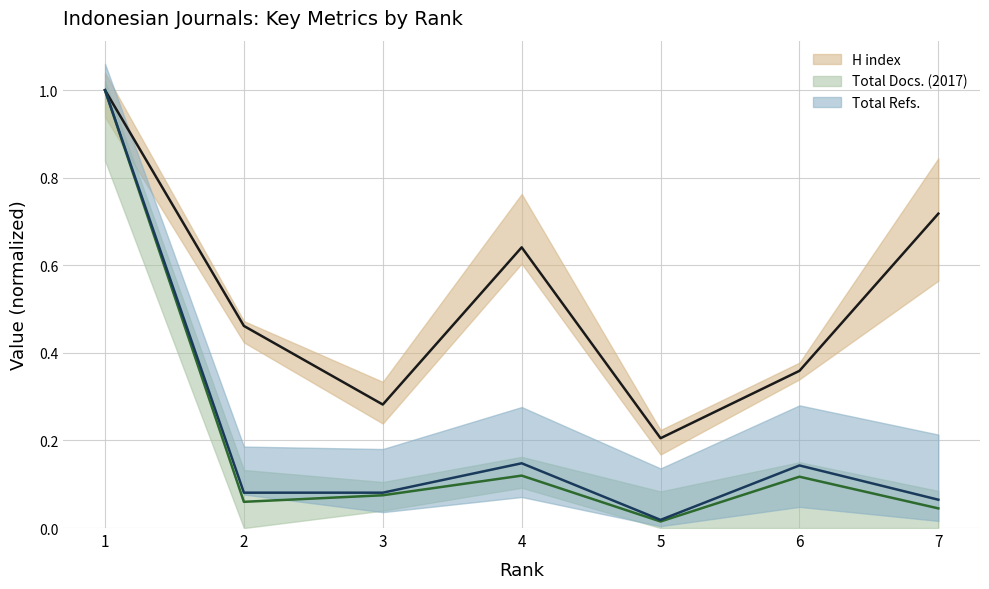

At which category is the sum across all series the highest?

1